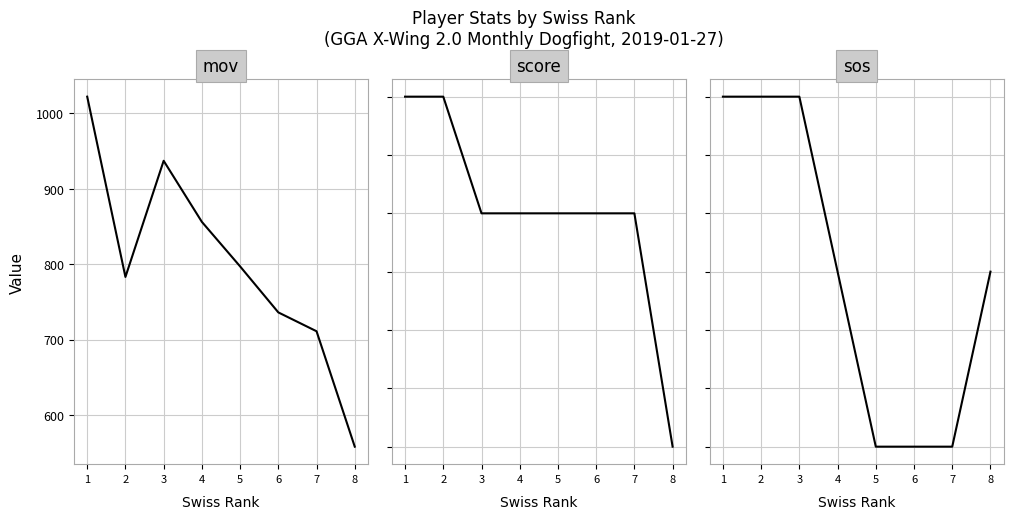

At which label does score first exceed 2?

1